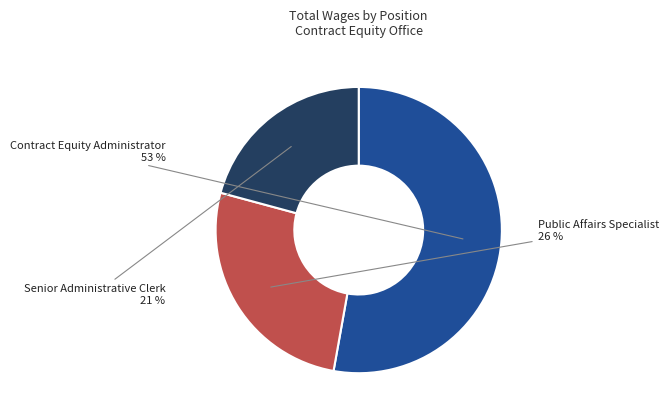

Is there a majority slice in this chart?

Yes